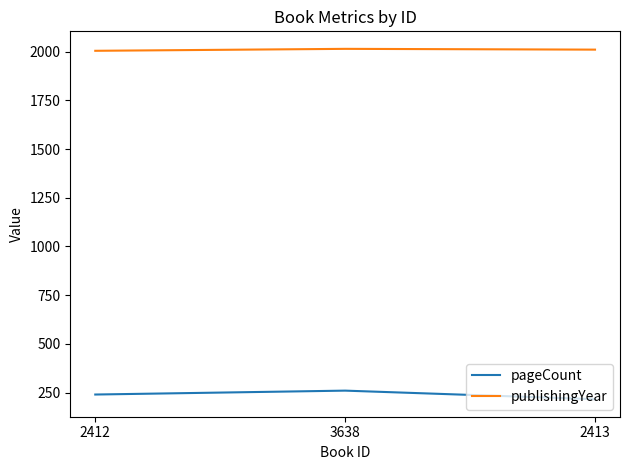

True or false: publishingYear has a value of 907 at 2413.

False